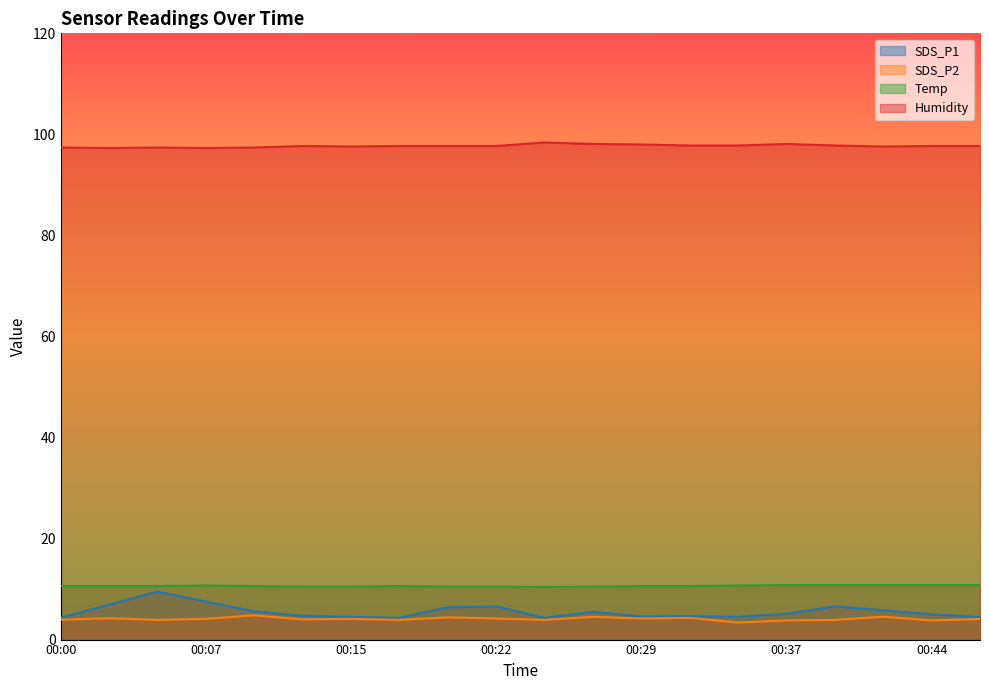

The value of Humidity at 00:32 is 156.9. True or false?

False